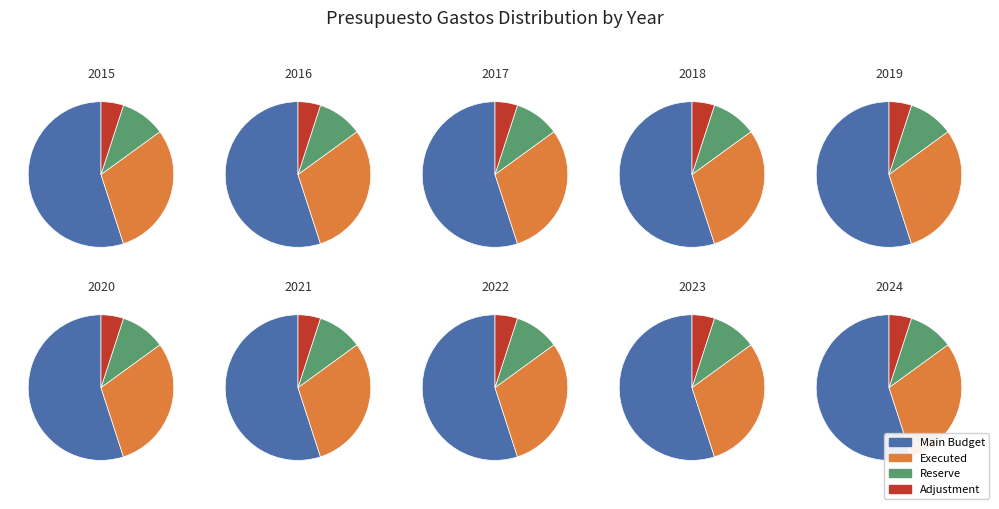

Does 2018 account for over 50% of the chart?

No